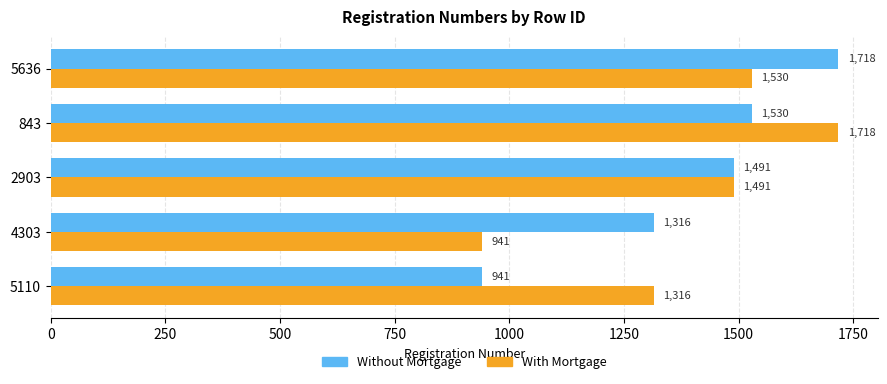

What is the total value across all series at 2903?

2982